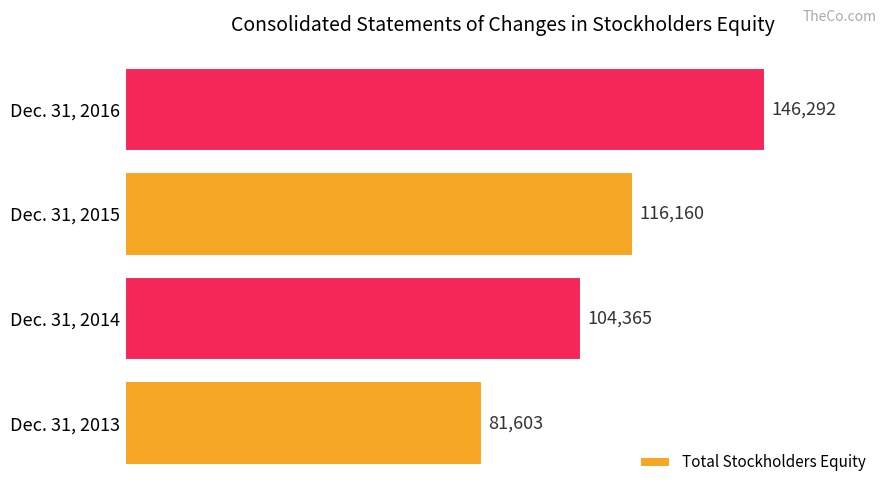

Rank the categories by value from highest to lowest.

Dec. 31, 2016, Dec. 31, 2015, Dec. 31, 2014, Dec. 31, 2013